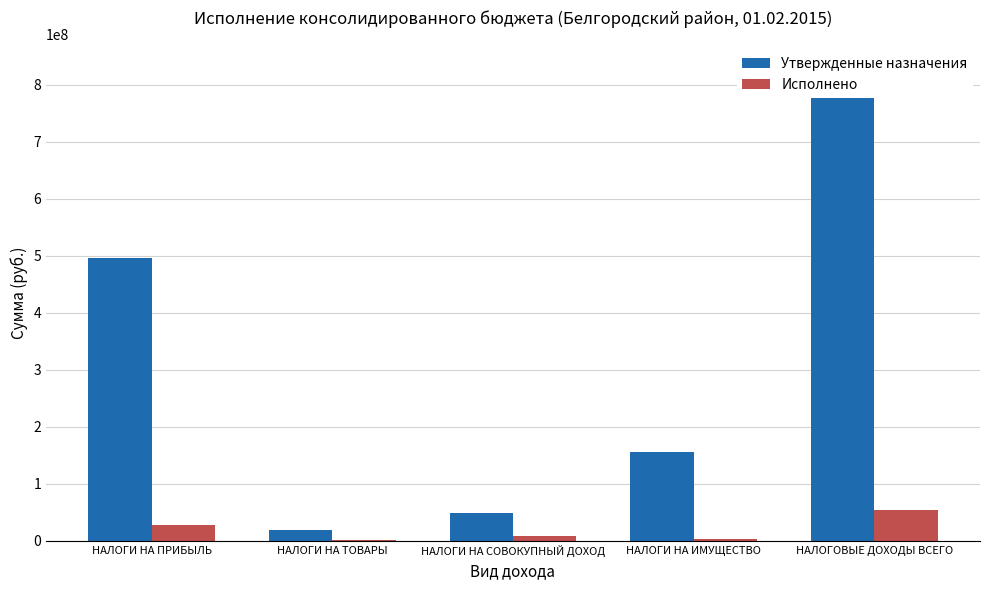

What are all the series names shown in the legend?

Утвержденные назначения, Исполнено